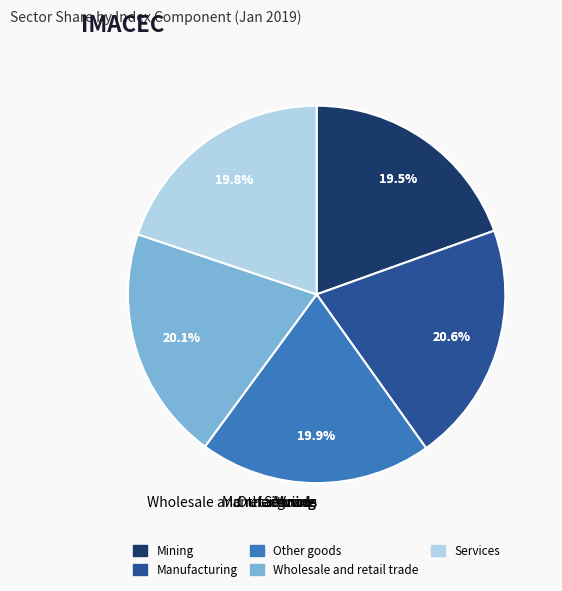

To the nearest percent, what is the combined percentage of Mining and Manufacturing?

40%